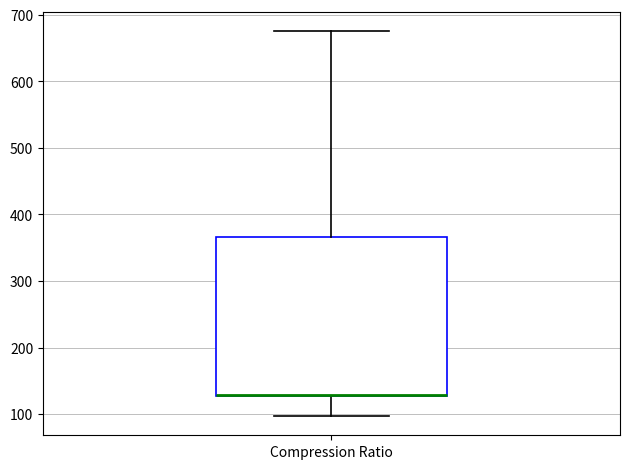

Read this box plot against the y-axis: the position of the median line, the range covered by the box, and the ends of both whiskers. The values are not printed on the chart, so give them approximately, as read against the axis.

median 130 (drawn on the box's lower edge), box 130 to 370, whiskers 100 to 680